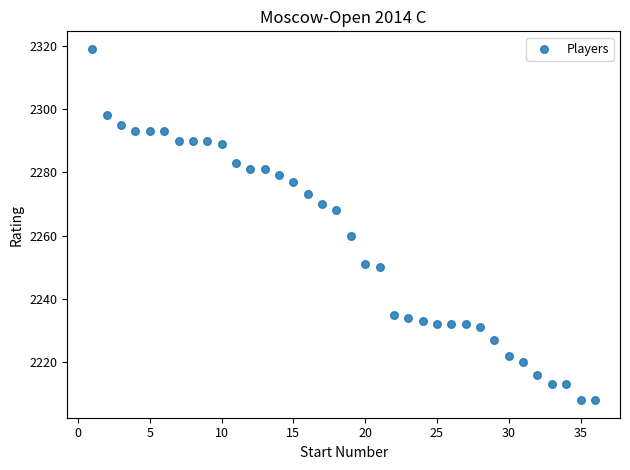

What is the range of X values (max minus min)?

35